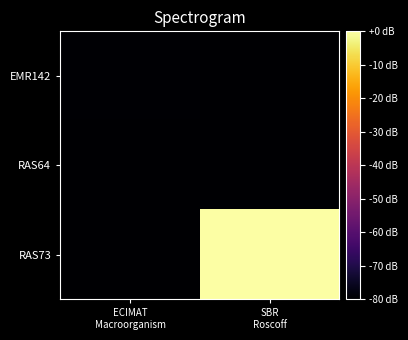

At SBR Roscoff, list the series in order from largest to smallest.

RAS73, EMR142, RAS64